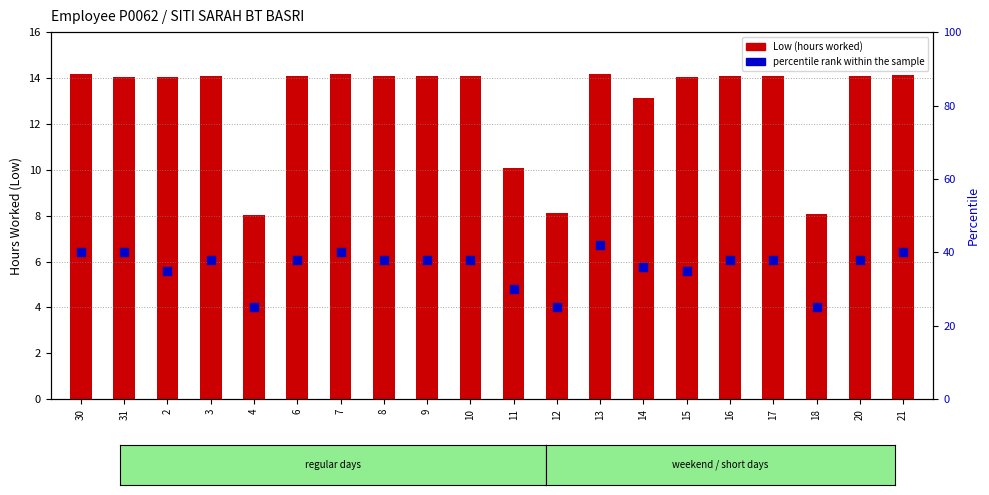

Which series reaches the maximum Y coordinate?

percentile rank within the sample